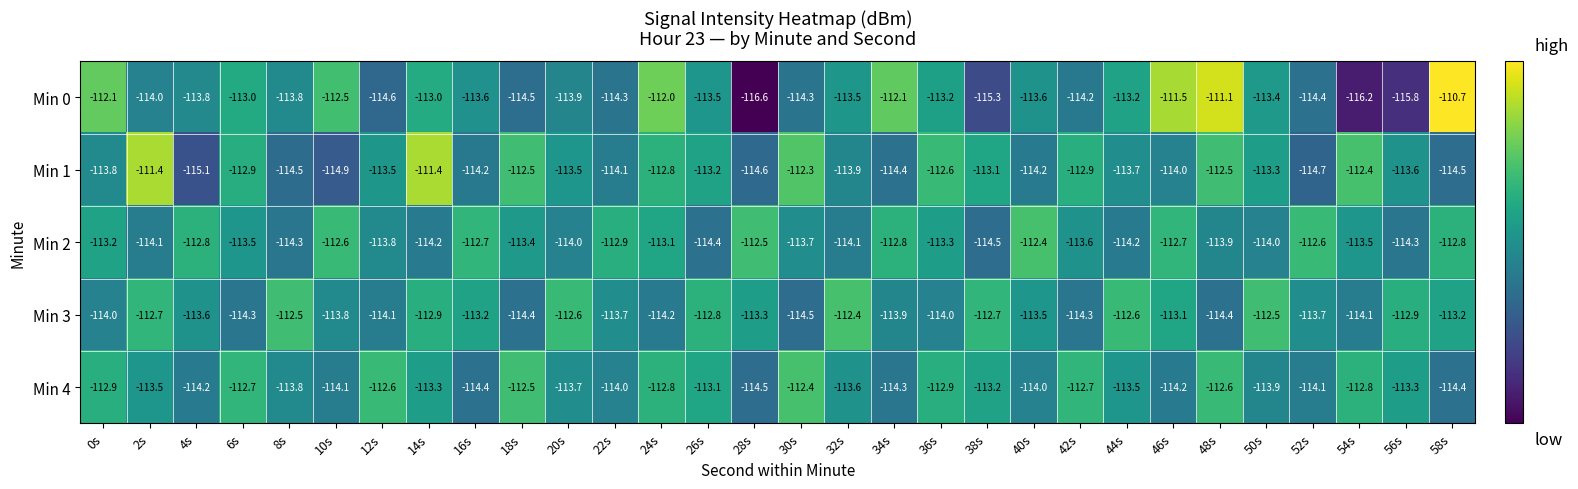

What is the sum of all Min 4 values?

-3404.0